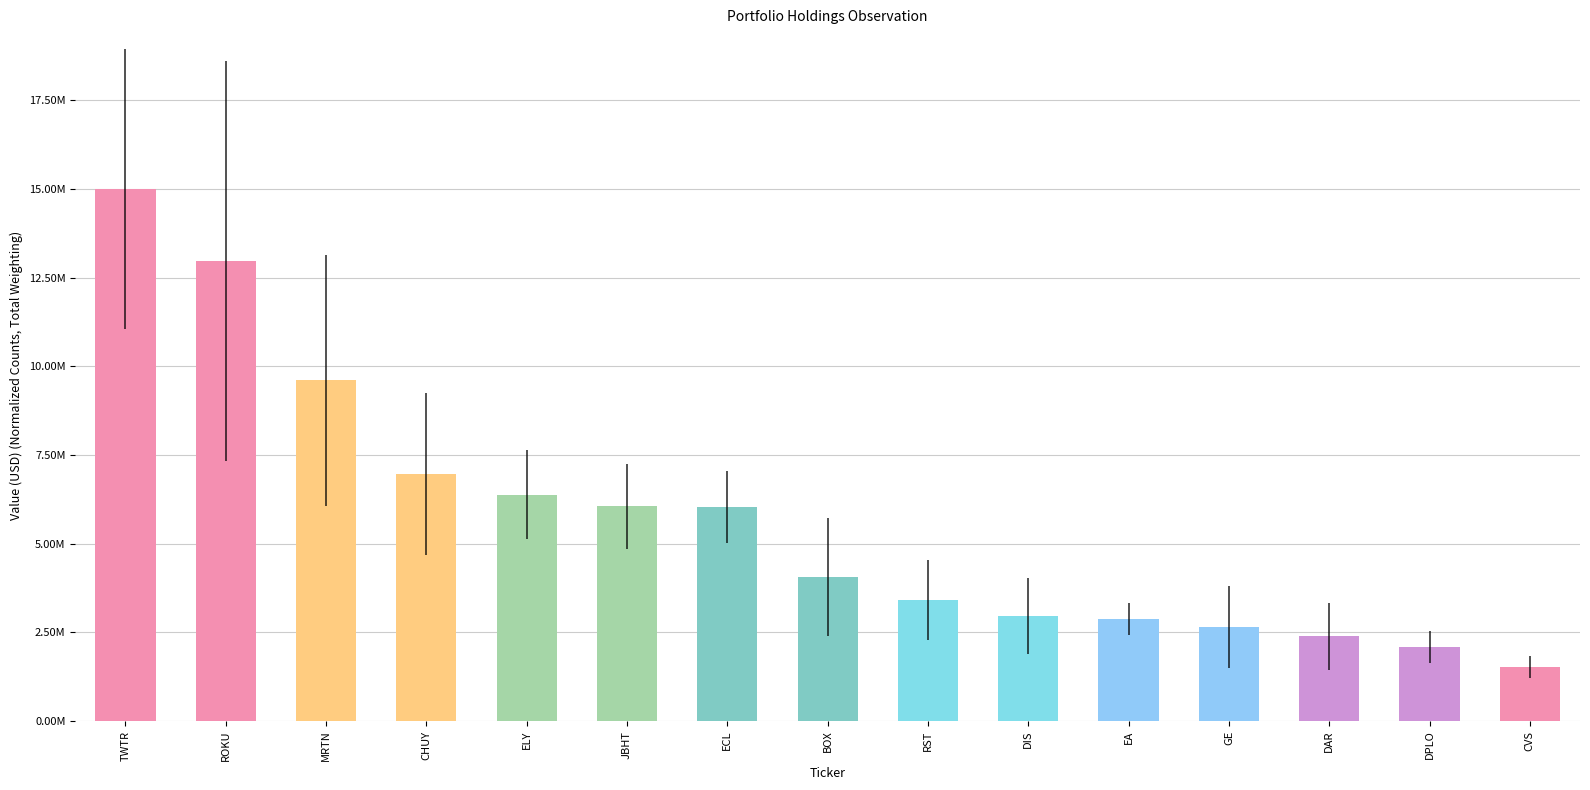

Does the chart contain any negative values?

No